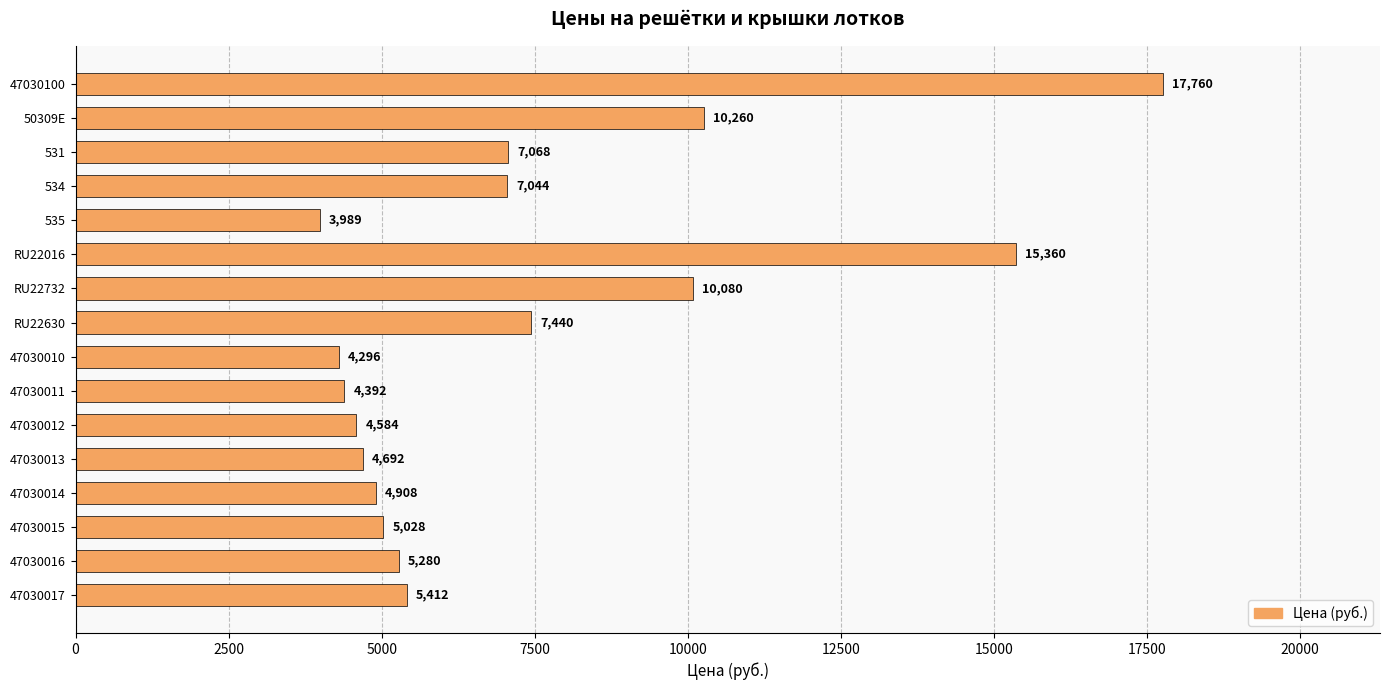

How many bars are there in total?

16